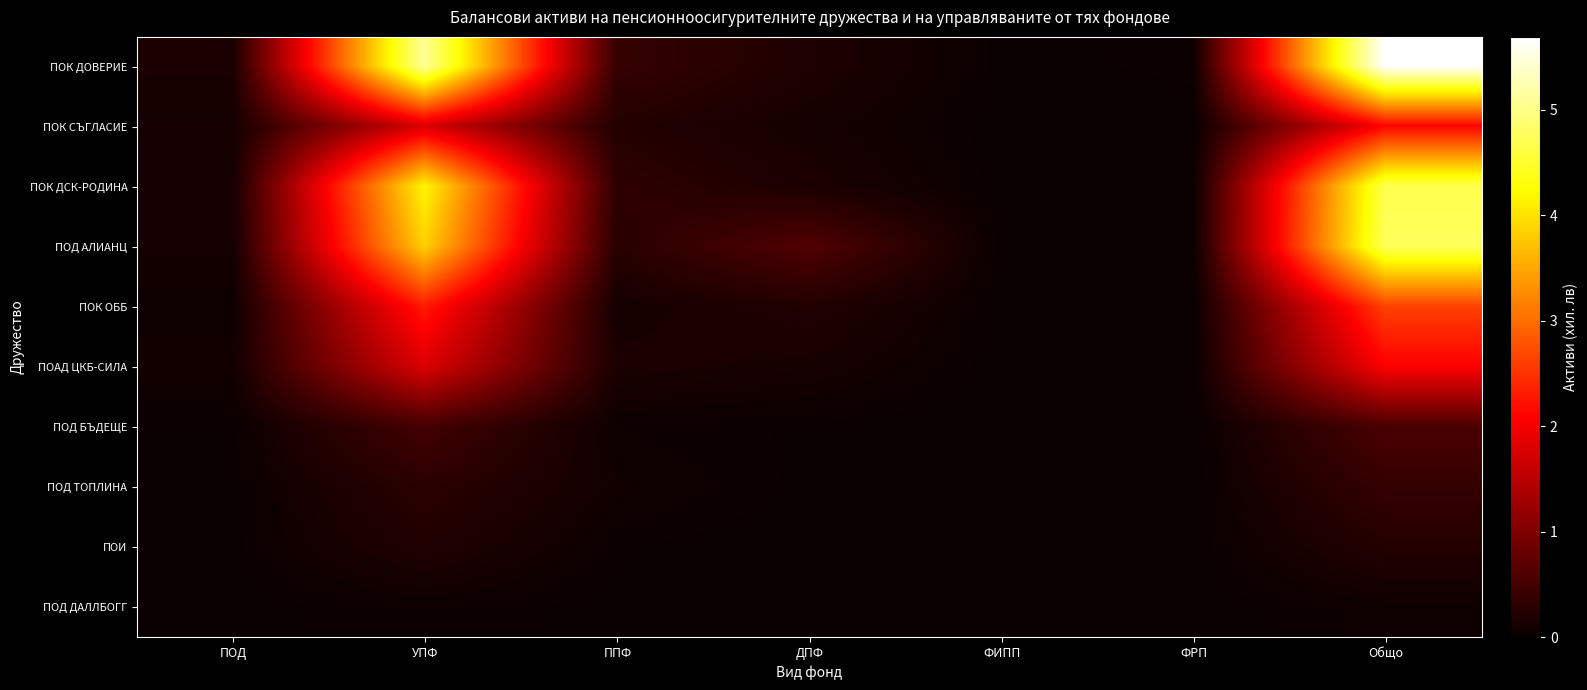

At which category is the sum across all series the highest?

Общо